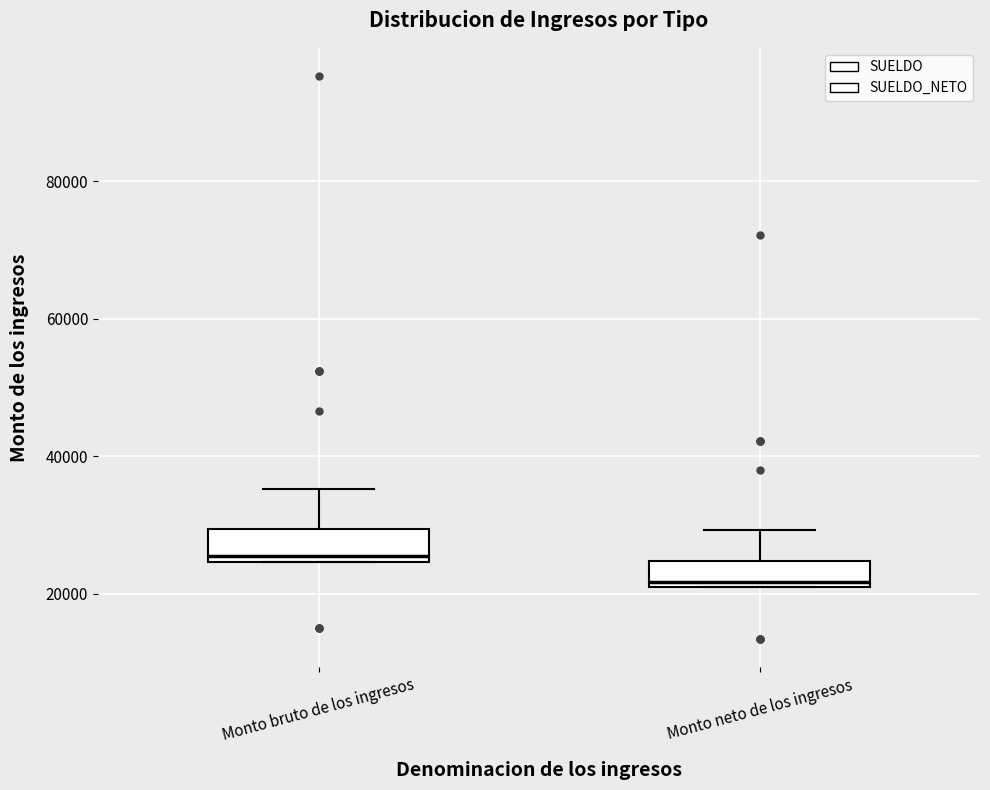

Reading left to right, transcribe this box plot: for each box, give where its median line is, the range the box spans, and where its two whiskers end, as read against the y-axis. The values are not printed on the chart, so give them approximately, as read against the axis.

Monto bruto de los ingresos: median 26000, box 24000 to 30000, whiskers 24000 to 36000
Monto neto de los ingresos: median 22000 (just above the box's lower edge), box 22000 to 24000, whiskers 22000 to 30000